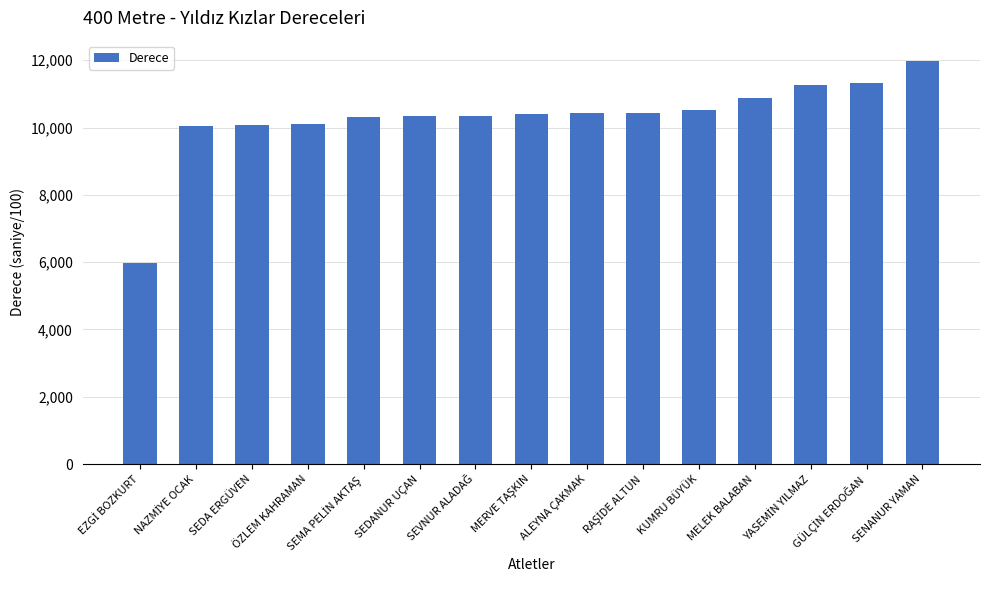

What is the average value?

10293